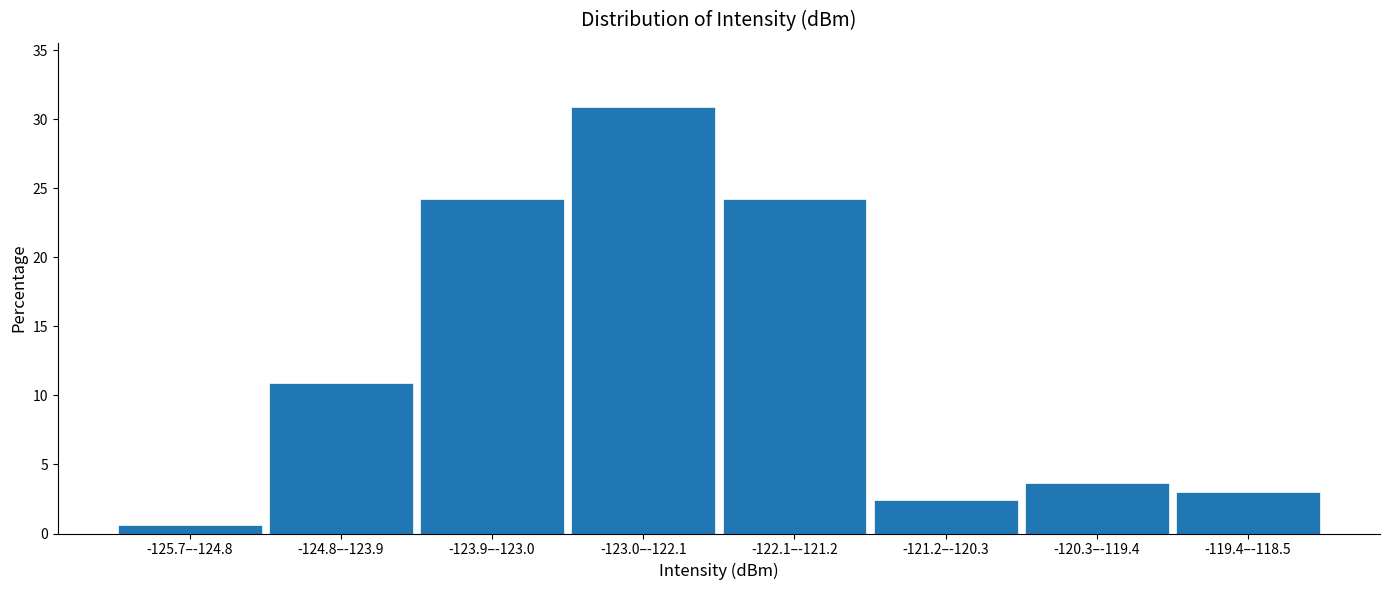

Reading right to left, transcribe all the data shown in this chart.

-119.4–-118.5=3.0	-120.3–-119.4=3.6	-121.2–-120.3=2.4	-122.1–-121.2=24.2	-123.0–-122.1=30.9	-123.9–-123.0=24.2	-124.8–-123.9=10.9	-125.7–-124.8=0.6